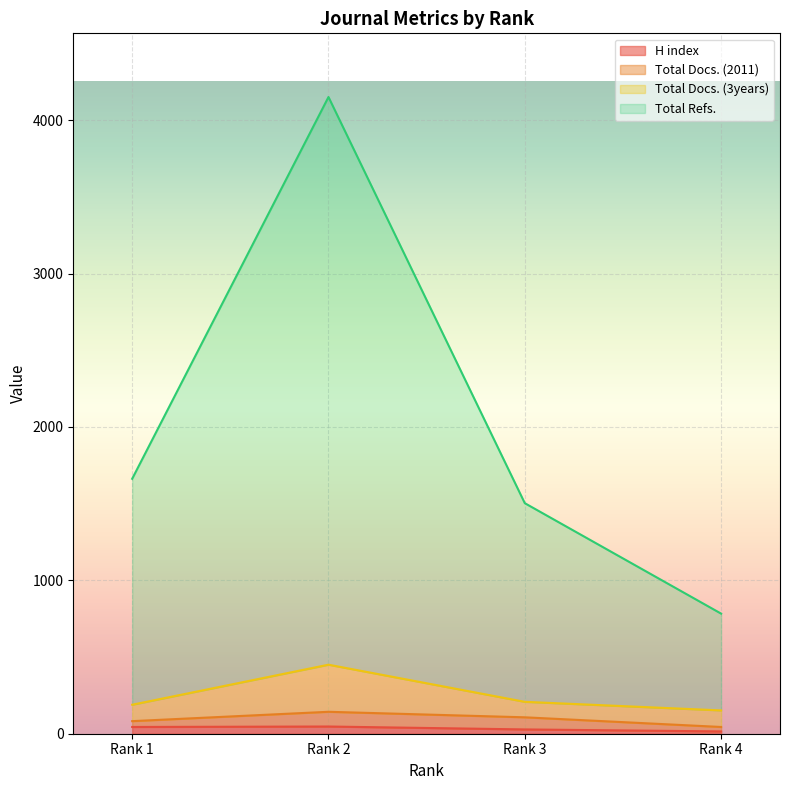

What is the spread (max minus min) of values at Rank 1?

1618